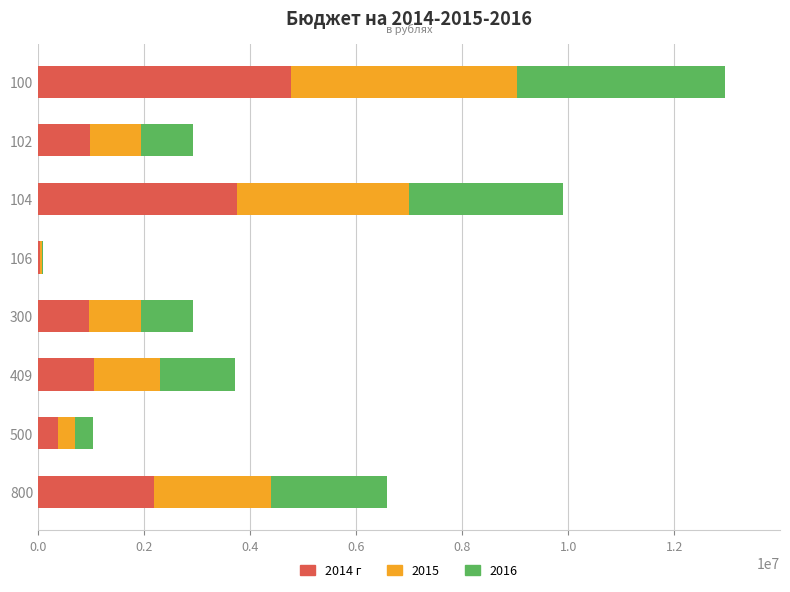

The value of 2014 г at 409 is 1055100. True or false?

True